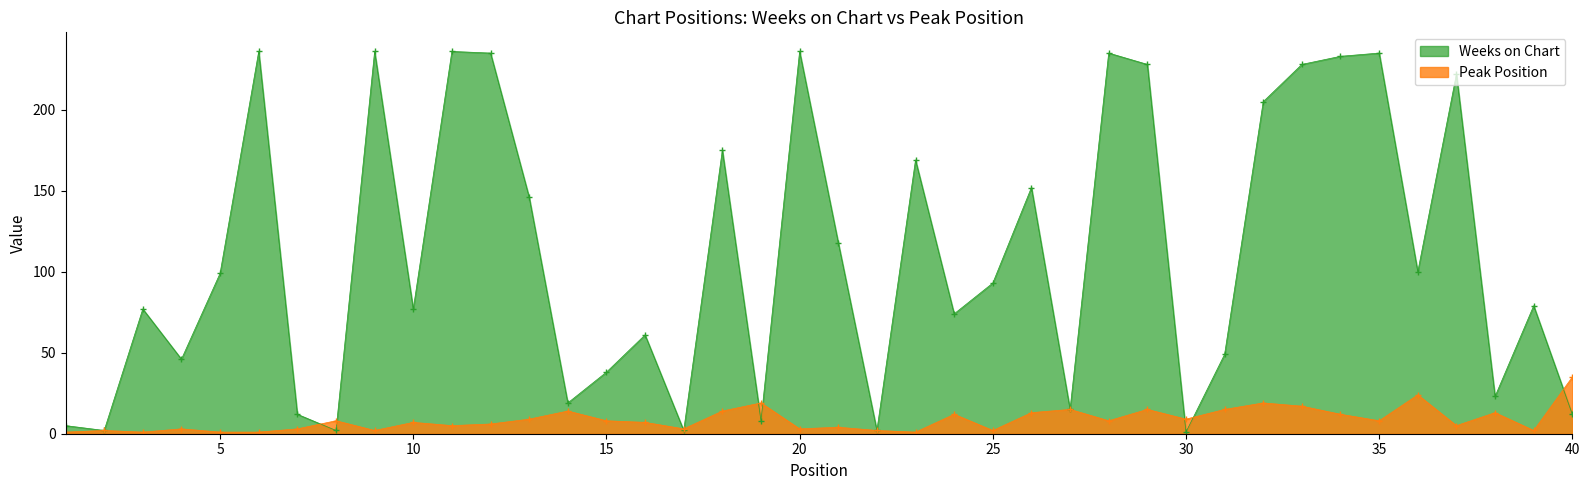

Reading left to right, extract all data points from this chart.

Weeks on Chart: 5	2	77	46	99	236	12	2	236	77	236	235	146	19	38	61	2	175	8	236	118	2	169	74	93	152	15	235	228	1	49	205	228	233	235	100	222	23	79	12
Peak Position: 1	2	1	3	1	1	3	8	2	7	5	6	9	14	8	7	3	14	19	3	4	2	1	12	2	13	15	8	15	9	15	19	17	12	8	24	5	13	2	35